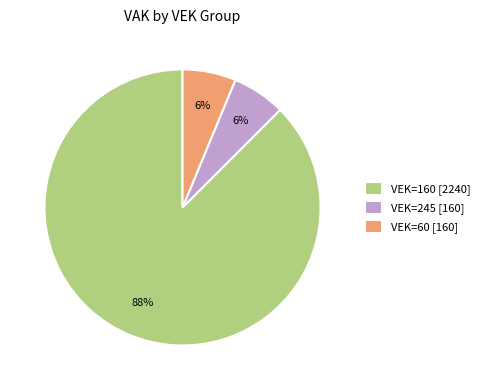

To the nearest percent, what is the average slice percentage?

33%